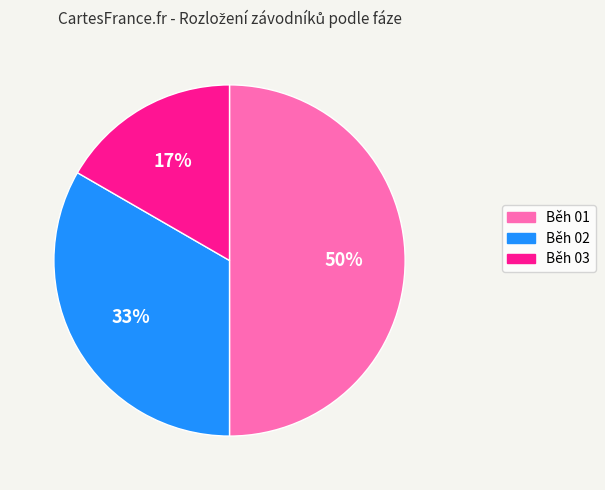

What is the smallest slice in the pie chart?

Běh 03